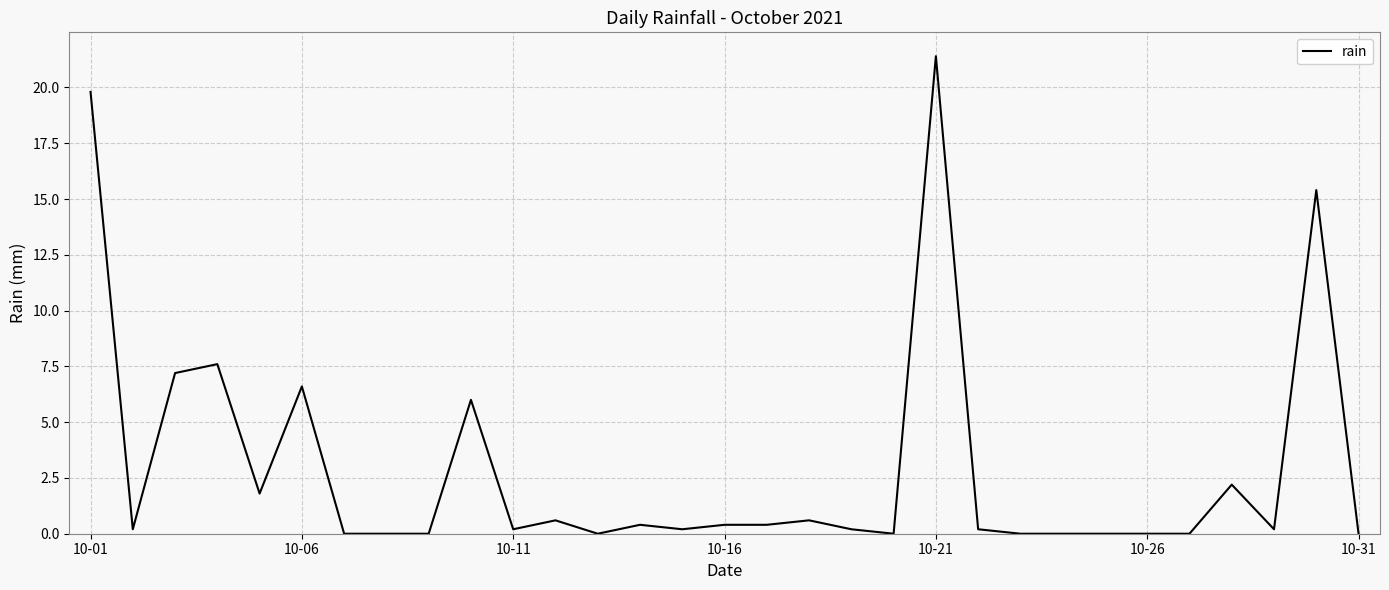

What is the difference between the maximum and minimum values?

21.4